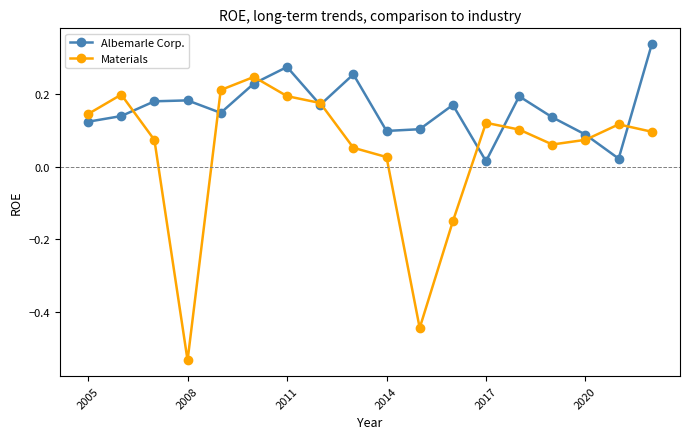

Which series has the largest total across all categories?

Albemarle Corp.